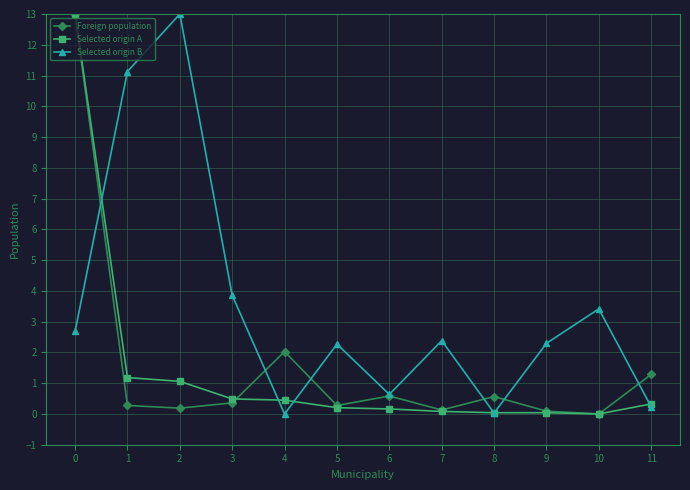

Between 3 and 6, which series saw the biggest shift?

Selected origin B